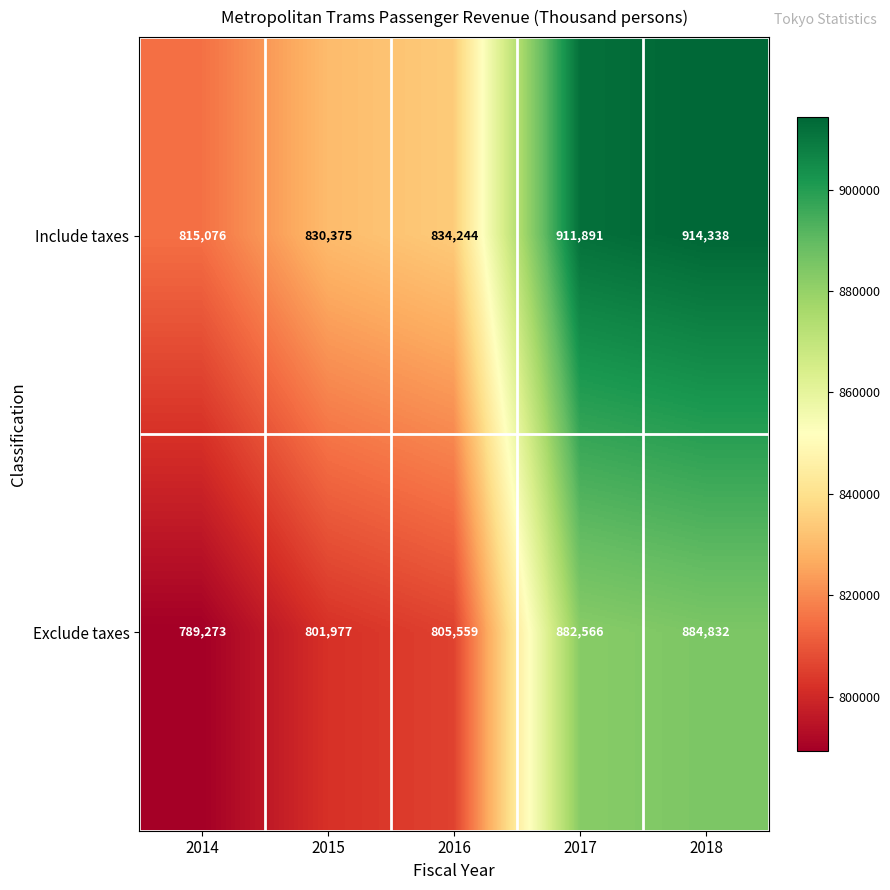

Count the number of categories in the chart.

5